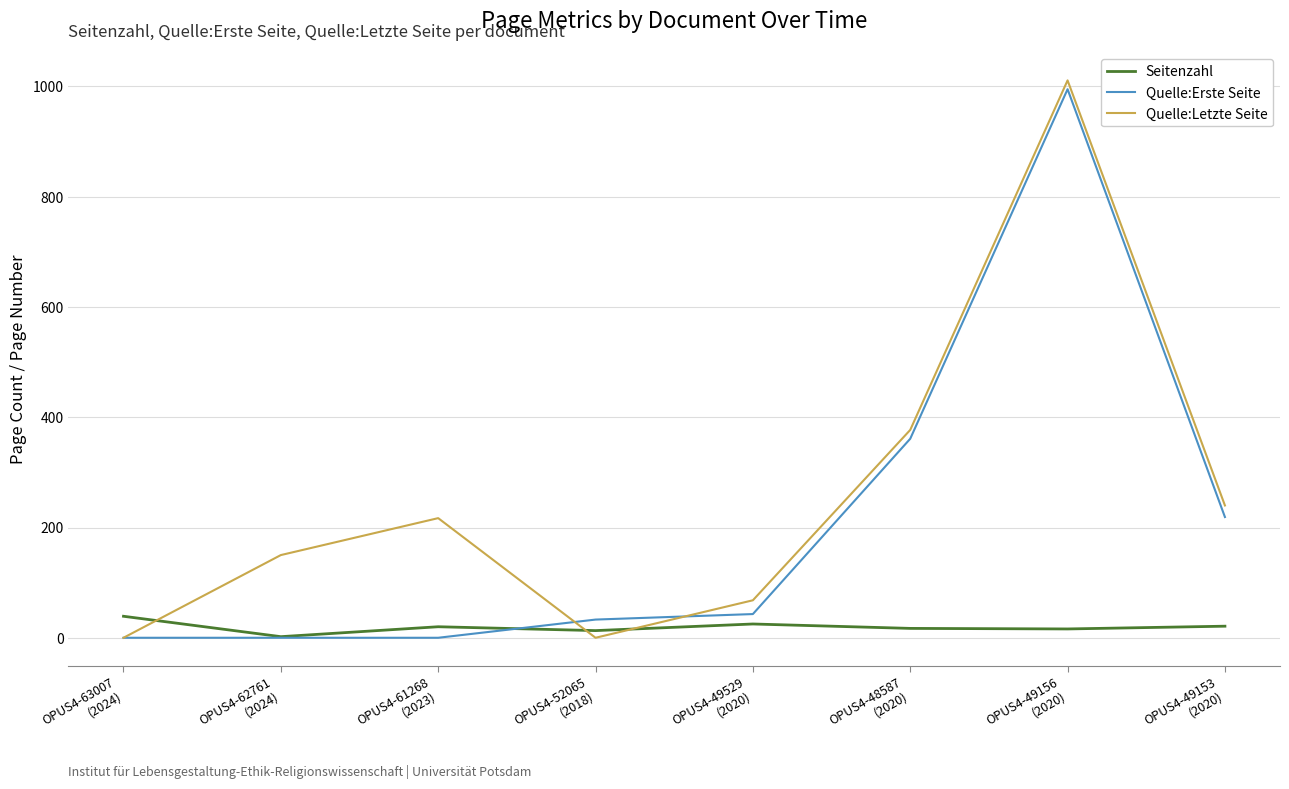

What is the sum of the Seitenzahl values at OPUS4-49529
(2020) and OPUS4-49153
(2020)?

46